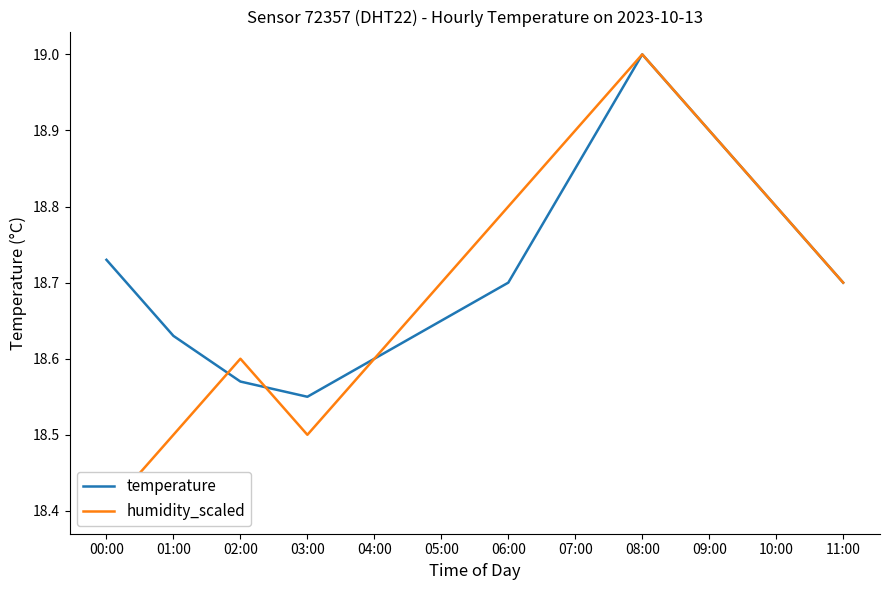

What position from the left is 05:00?

6